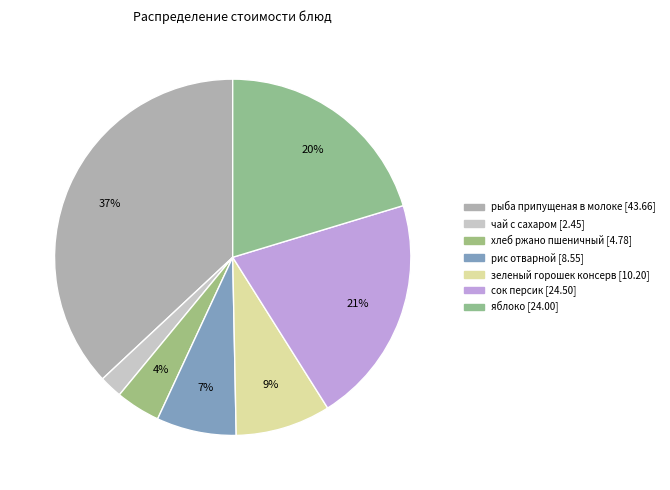

Is there any slice that represents more than half of the pie?

No